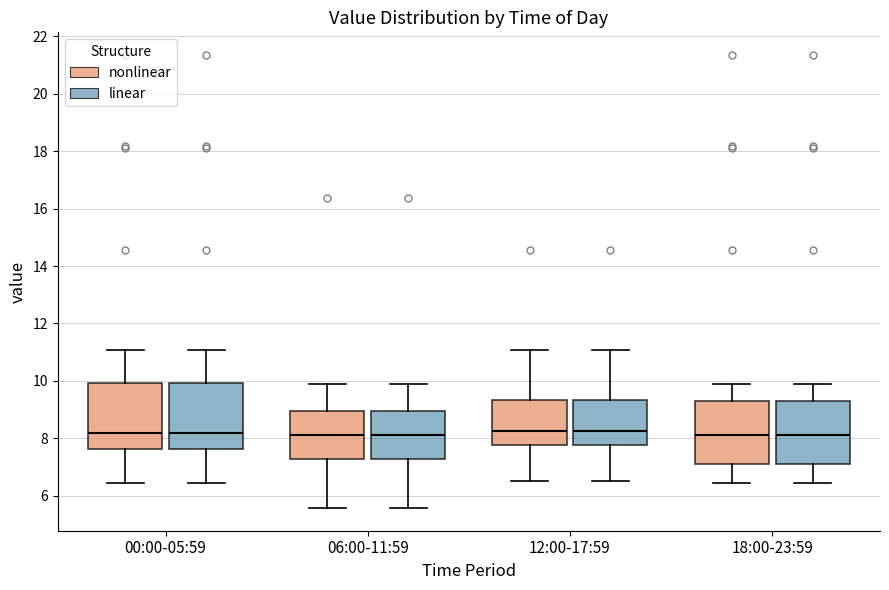

Reading left to right, transcribe this box plot: for each box, give where its median line is, the range the box spans, and where its two whiskers end, as read against the y-axis. The values are not printed on the chart, so give them approximately, as read against the axis.

00:00-05:59 (nonlinear): median 8.2, box 7.6 to 10.0, whiskers 6.4 to 11.0
00:00-05:59 (linear): median 8.2, box 7.6 to 10.0, whiskers 6.4 to 11.0
06:00-11:59 (nonlinear): median 8.2, box 7.2 to 9.0, whiskers 5.6 to 9.8
06:00-11:59 (linear): median 8.2, box 7.2 to 9.0, whiskers 5.6 to 9.8
12:00-17:59 (nonlinear): median 8.2, box 7.8 to 9.4, whiskers 6.6 to 11.0
12:00-17:59 (linear): median 8.2, box 7.8 to 9.4, whiskers 6.6 to 11.0
18:00-23:59 (nonlinear): median 8.2, box 7.2 to 9.4, whiskers 6.4 to 10.0
18:00-23:59 (linear): median 8.2, box 7.2 to 9.4, whiskers 6.4 to 10.0